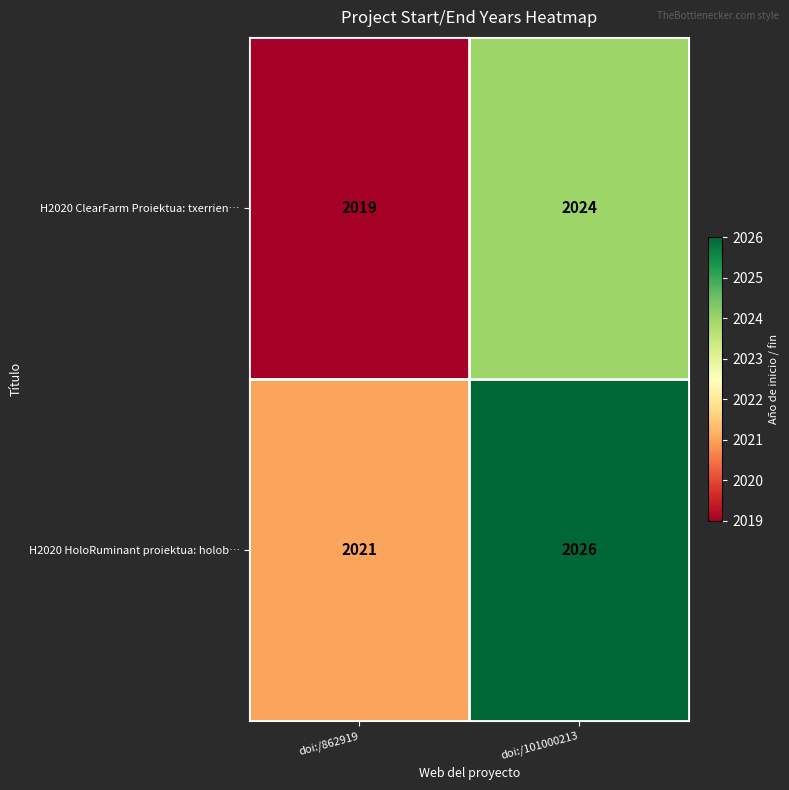

What is the difference between the H2020 ClearFarm Proiektua: txerrien… values at doi:/862919 and doi:/101000213?

5